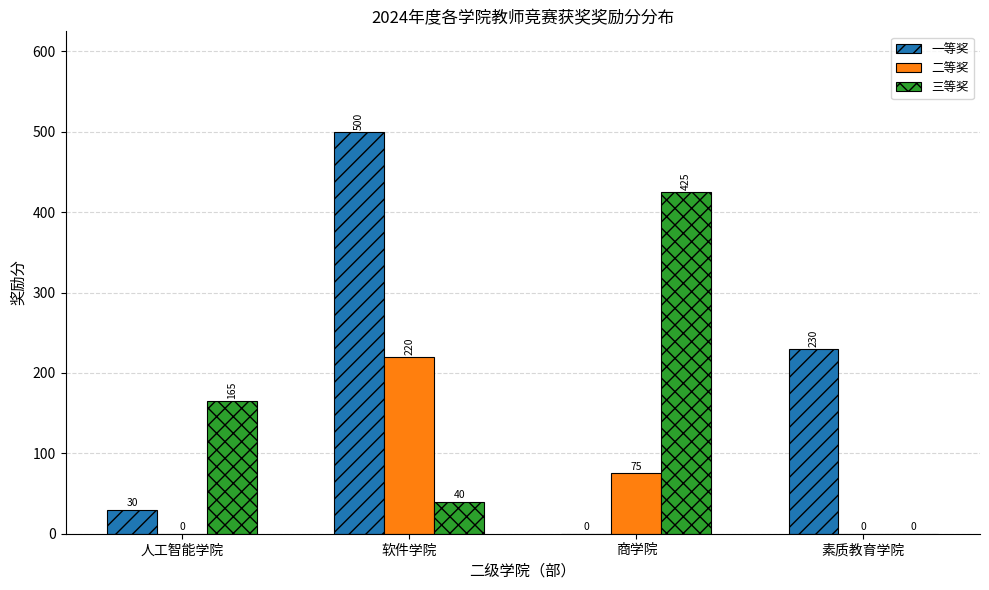

Between 人工智能学院 and 商学院, which series saw the biggest shift?

三等奖